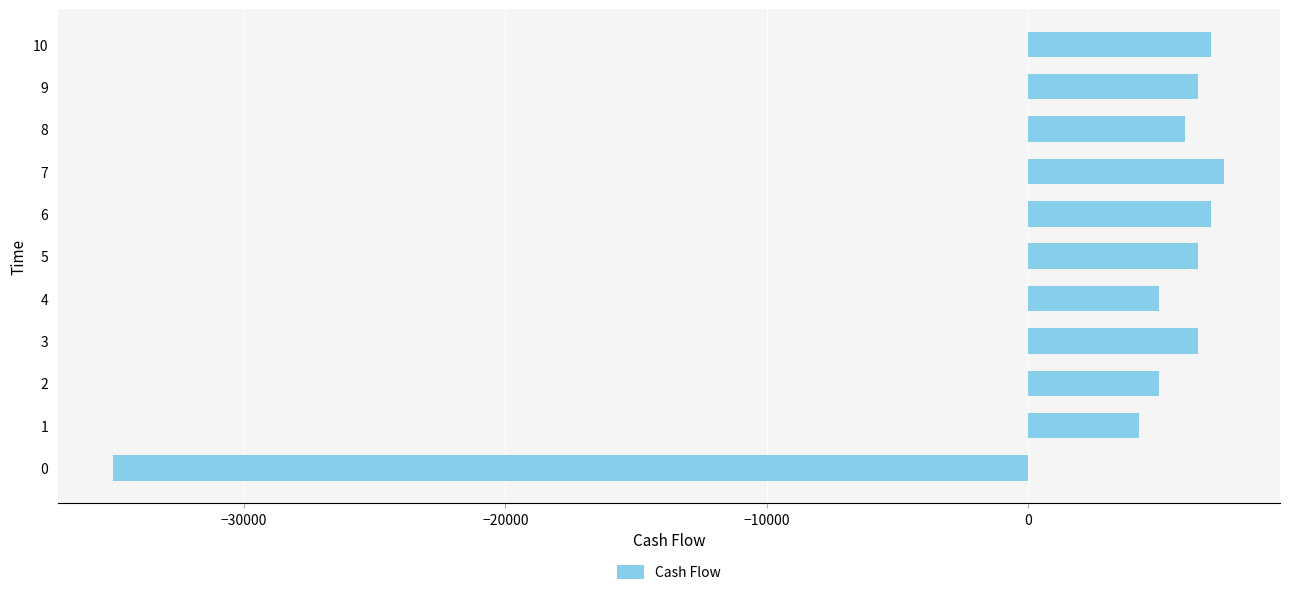

Is it true that the value at 3 is 3603?

False